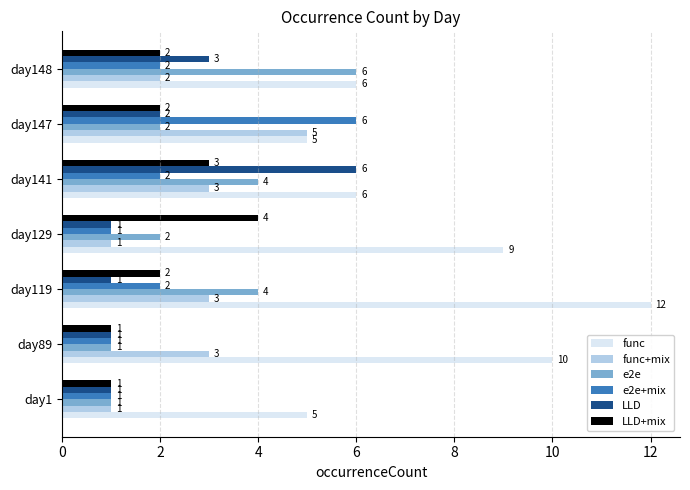

What is the difference between the maximum and minimum values in the e2e+mix series?

5